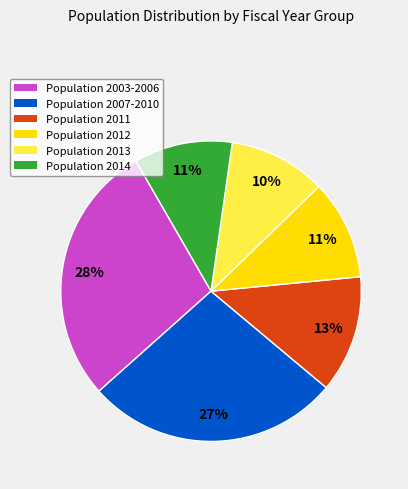

Which category has the biggest portion of the pie?

Population 2003-2006